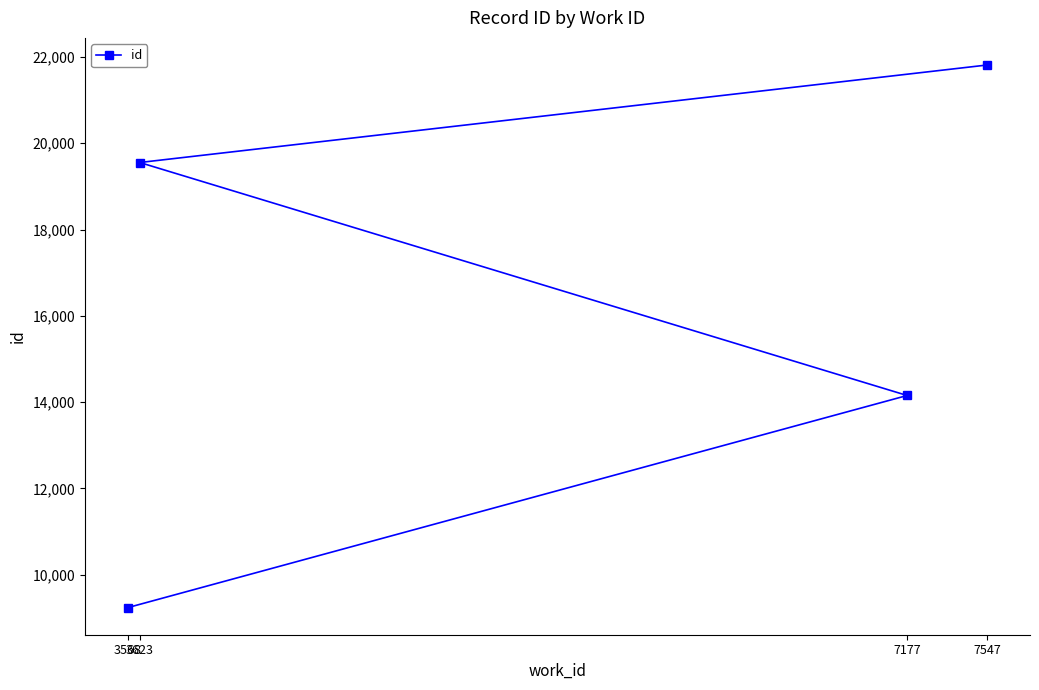

What is the smallest value displayed?

9239